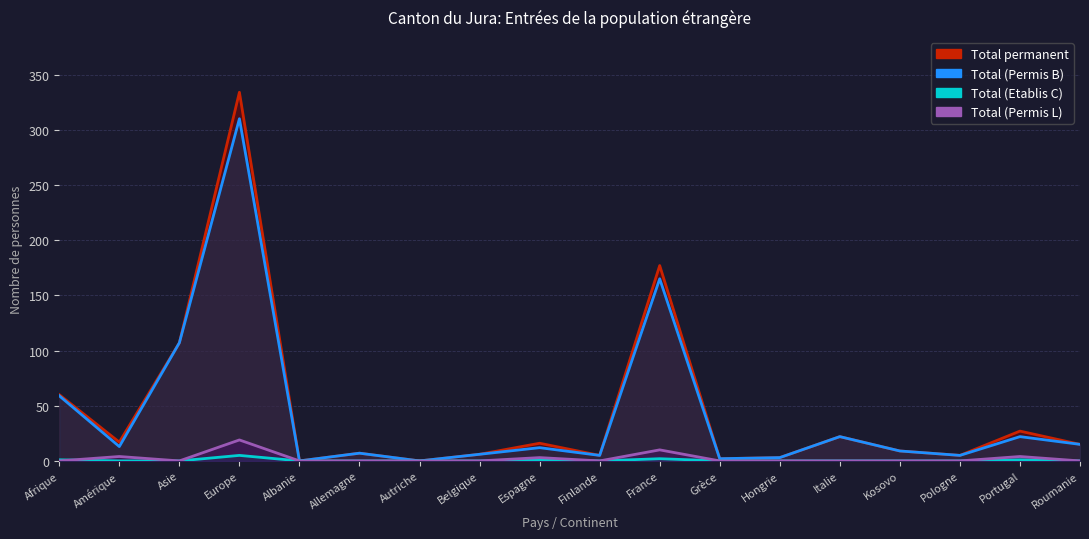

In Total (Permis B), how many points are lower than both neighbors (excluding endpoints)?

6